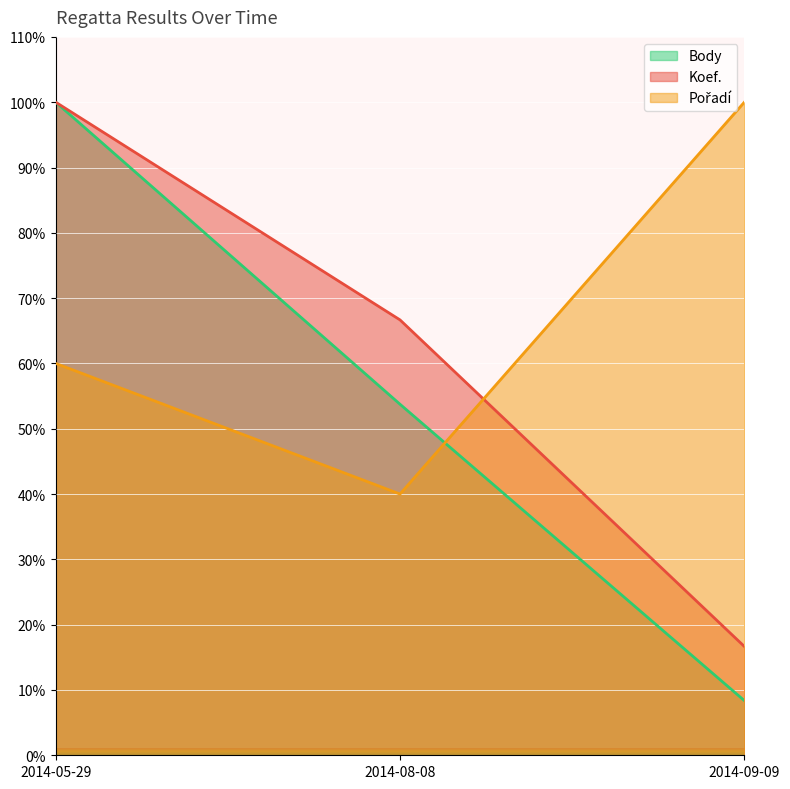

What is the difference between the highest and lowest values at 2014-08-08?

26.7